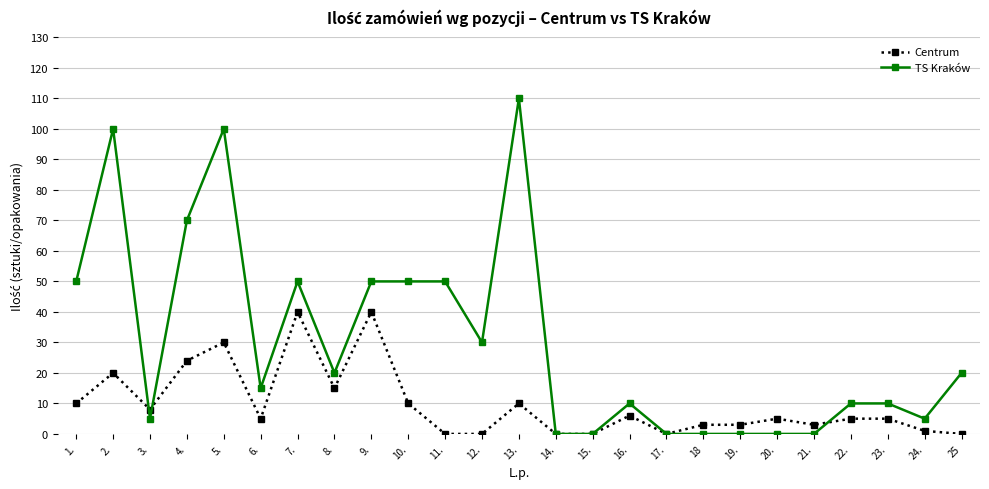

How many distinct data groups are displayed?

2